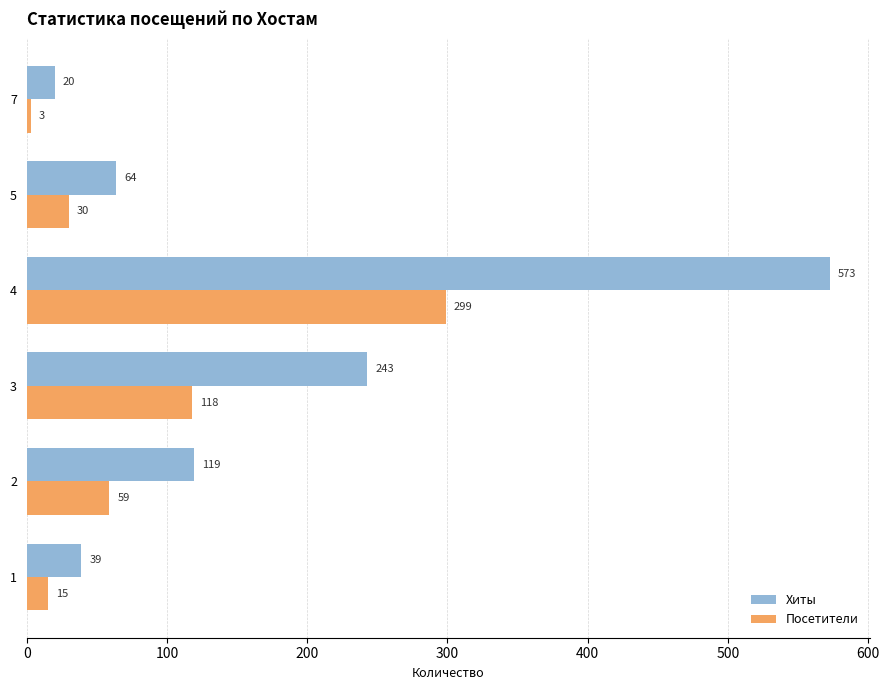

Which label corresponds to the largest value in the chart?

4